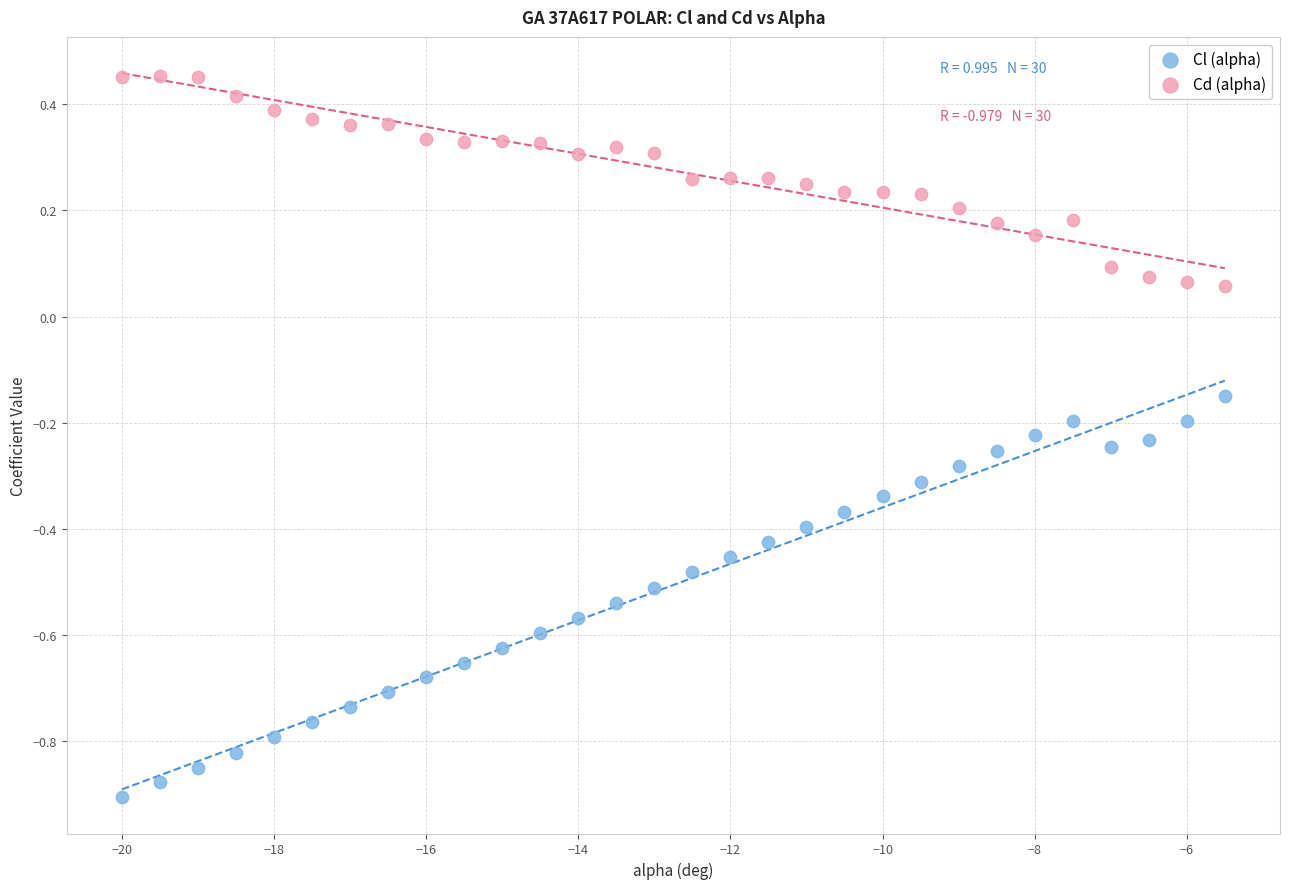

Across all data points, what is the range of Y values (max minus min)?

1.4